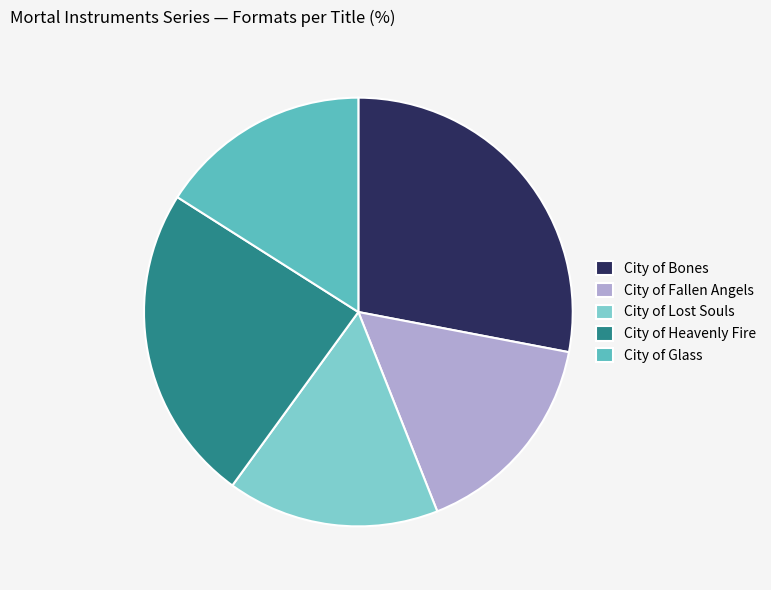

How many segments does this pie chart have?

5